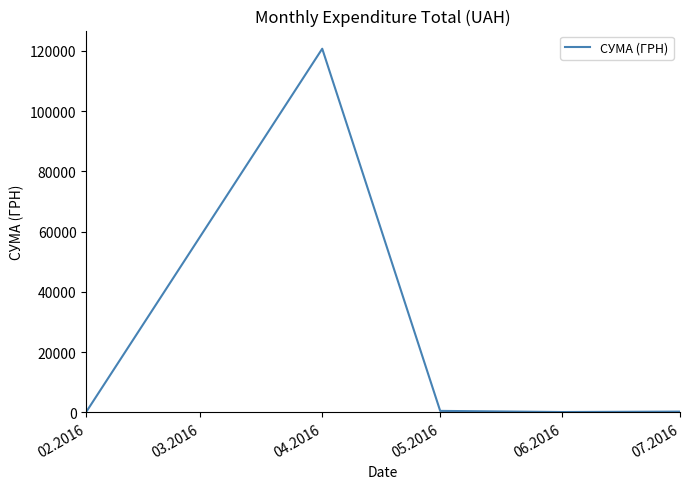

What is the change in value from 04.2016 to 05.2016?

-120211.2